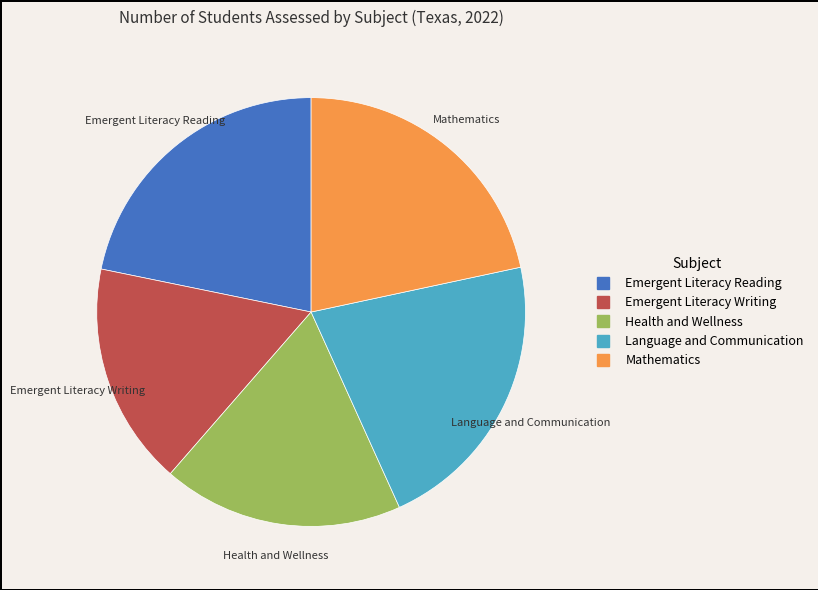

Count the number of slices in the pie.

5